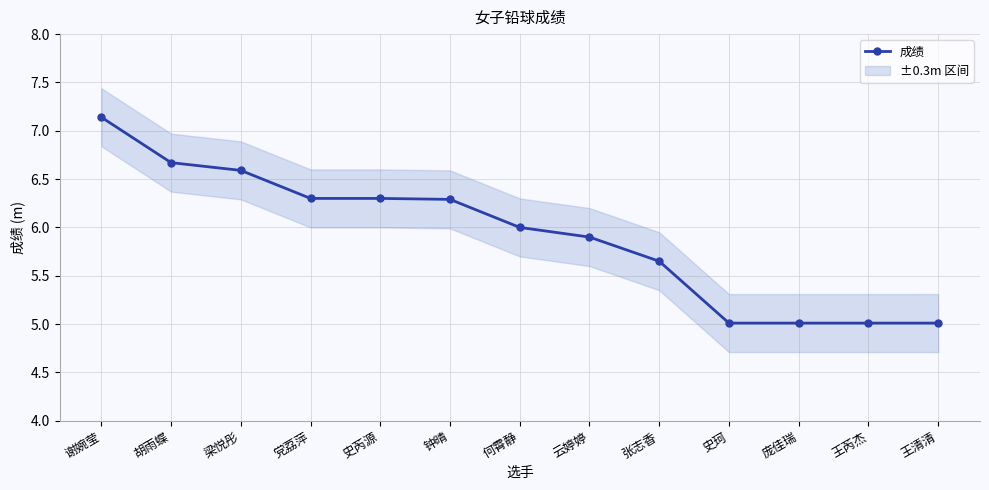

Rank the categories by value from lowest to highest.

史珂, 庞佳瑞, 王芮杰, 王清清, 张志香, 云婷婷, 何霄静, 钟晴, 党荔萍, 史芮源, 梁悦彤, 胡雨蝶, 谢婉莹